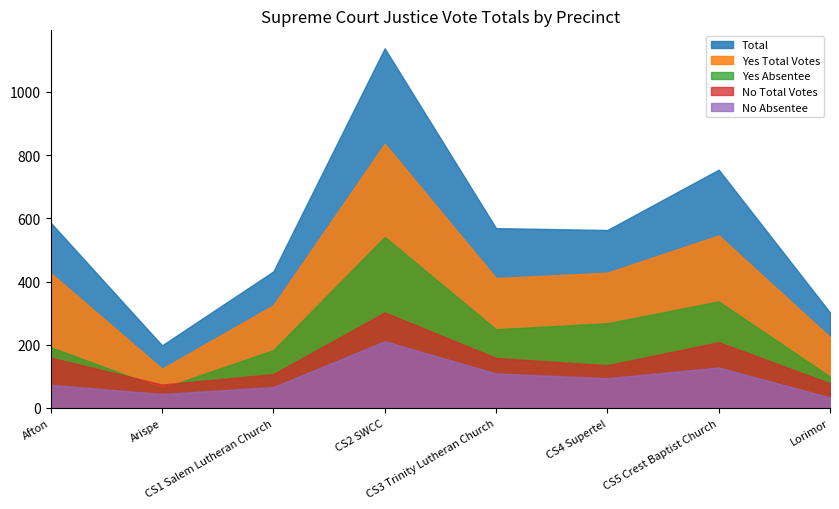

At how many categories does at least one series exceed 1095?

1